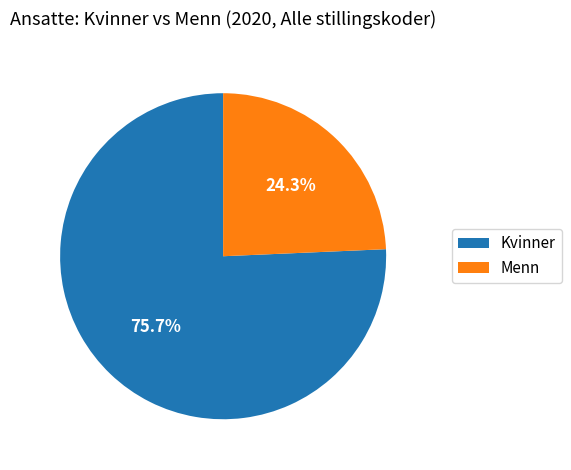

What is the total percentage of Kvinner and Menn?

100.0%